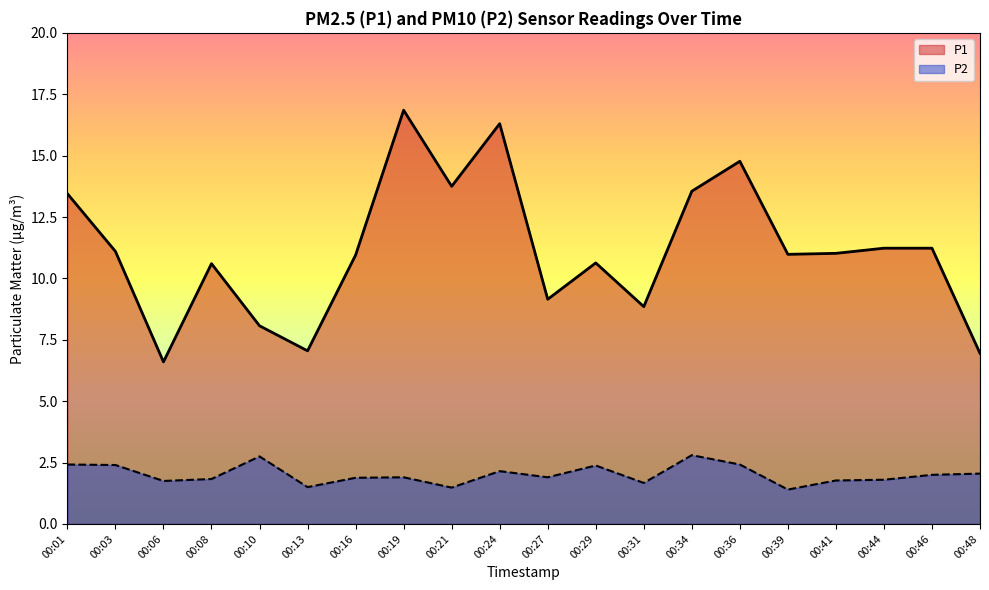

Is it true that P1 equals 11.0 at 00:39?

True